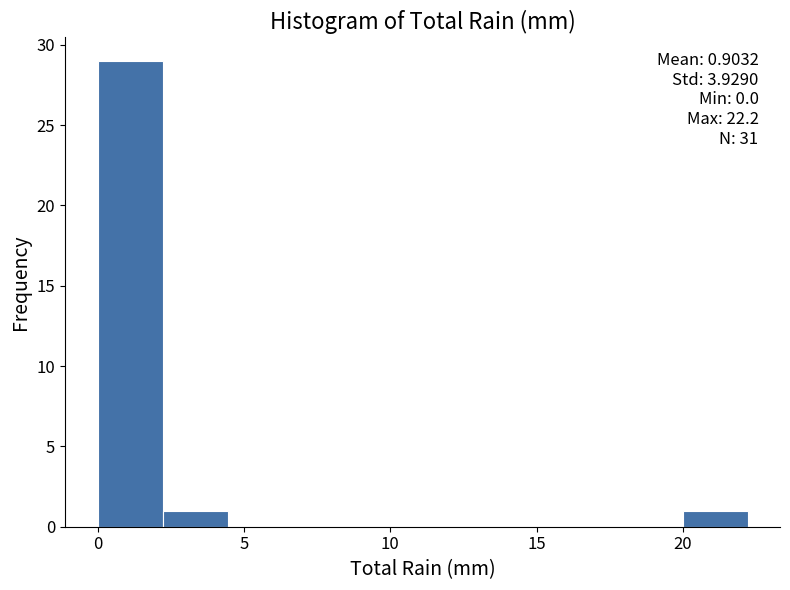

Over which range of the x-axis is the bar tallest?

0.0 to 2.0